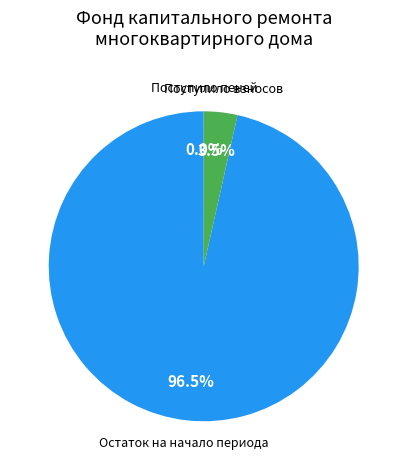

Between Остаток на начало периода and Поступило взносов, which is larger?

Остаток на начало периода